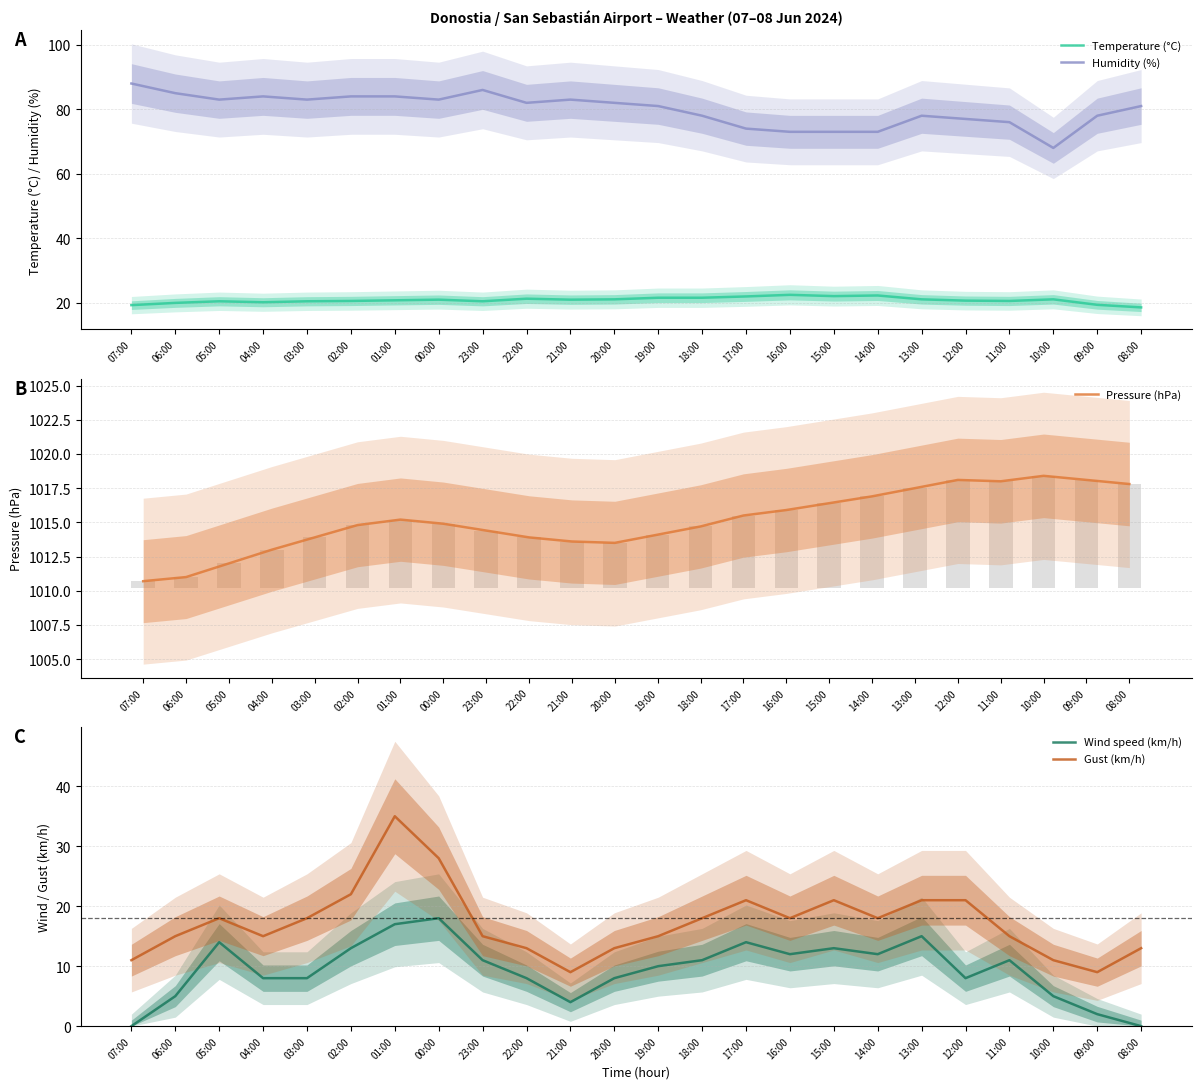

The value of Humidity (%) at 02:00 is 84.0. True or false?

True